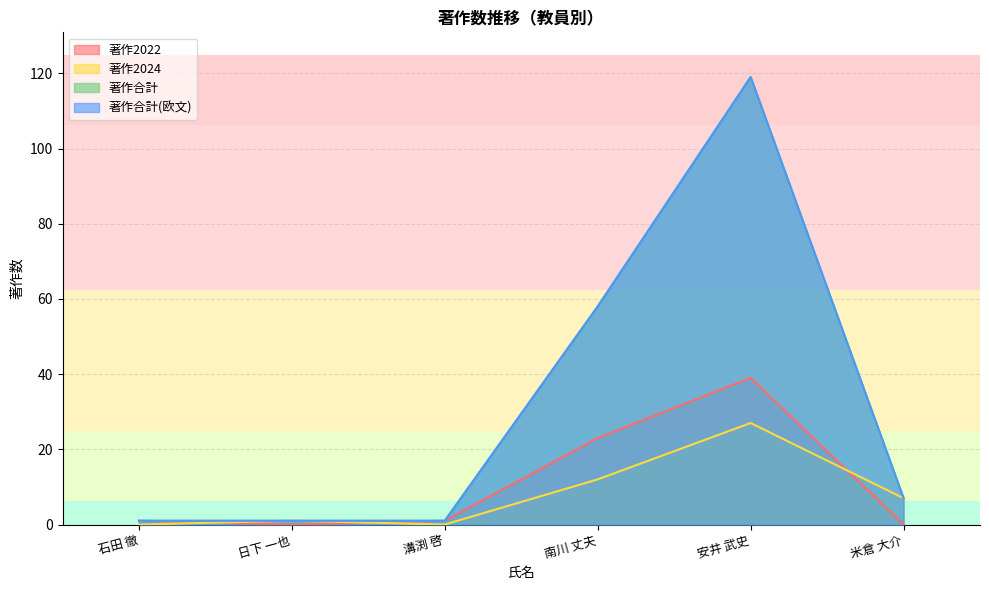

Reading left to right, transcribe all the data shown in this chart.

著作2022: 1	0	1	23	39	0
著作2024: 0	1	0	12	27	7
著作合計: 1	1	1	58	119	7
著作合計(欧文): 1	1	1	58	119	7